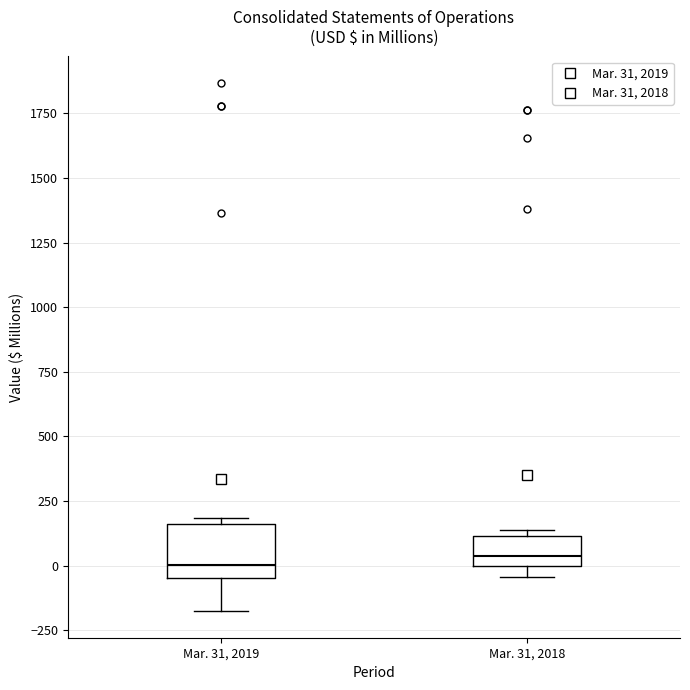

Where does the median line of the box for Mar. 31, 2019 sit on the y-axis? The values are not printed on the chart, so give them approximately, as read against the axis.

0